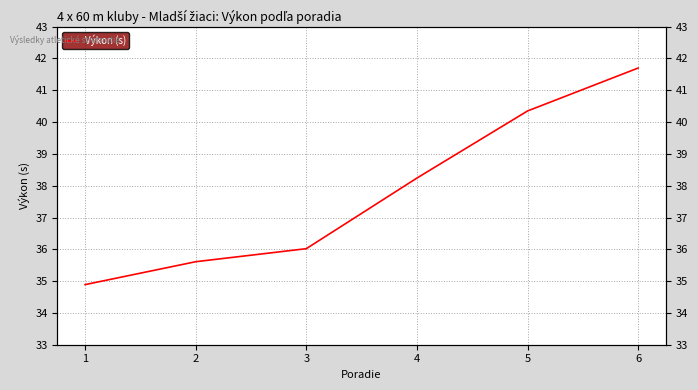

Reading left to right, transcribe all the data shown in this chart.

1=34.9	2=35.6	3=36.0	4=38.2	5=40.4	6=41.7